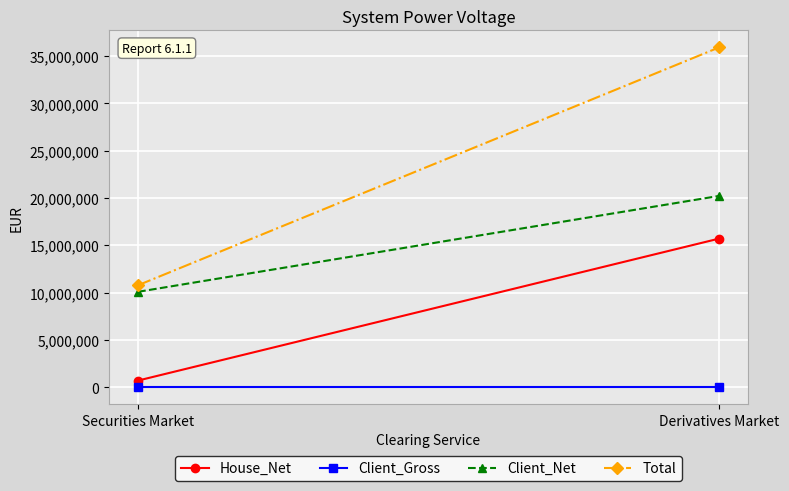

At which category is the sum across all series the highest?

Derivatives Market